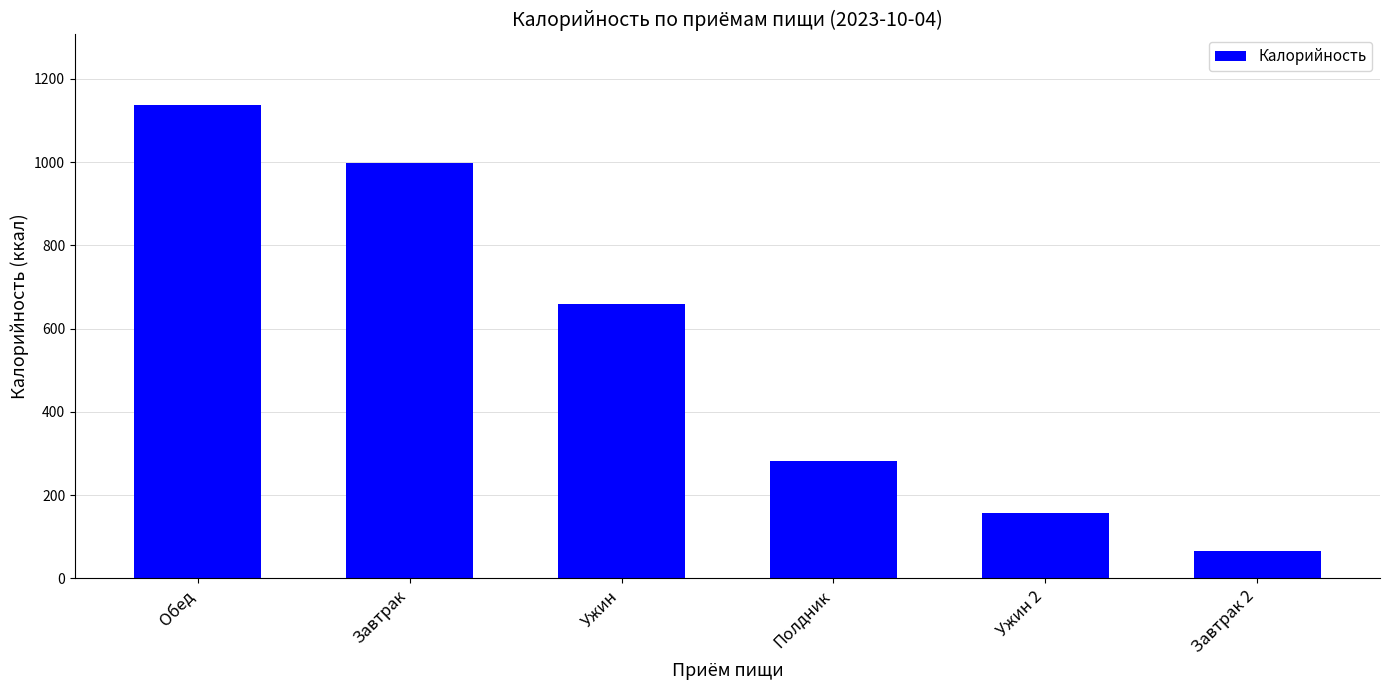

What value does the data have at Обед?

1136